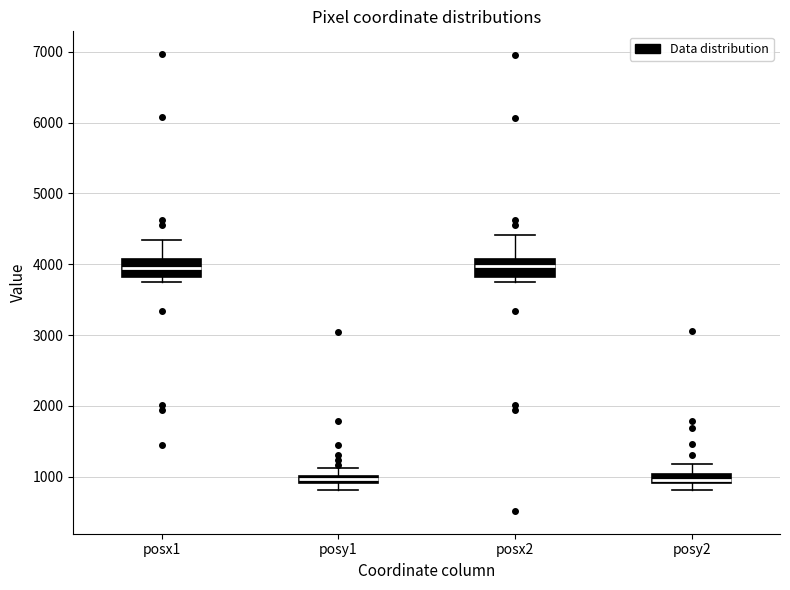

Where is the lower edge of the box for posx1 on the y-axis? The values are not printed on the chart, so give them approximately, as read against the axis.

3800